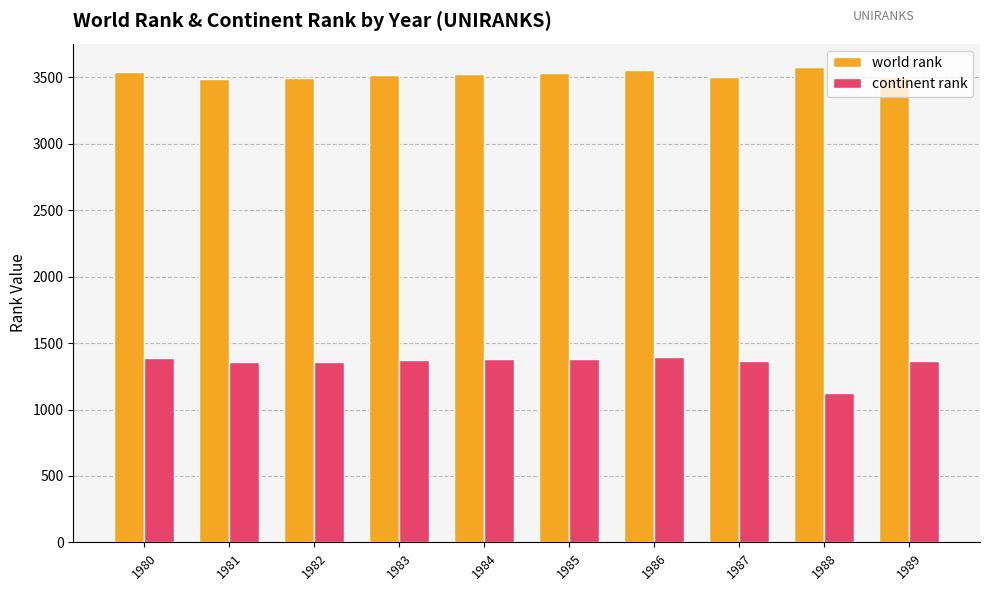

What is the average value of the world rank series?

3524